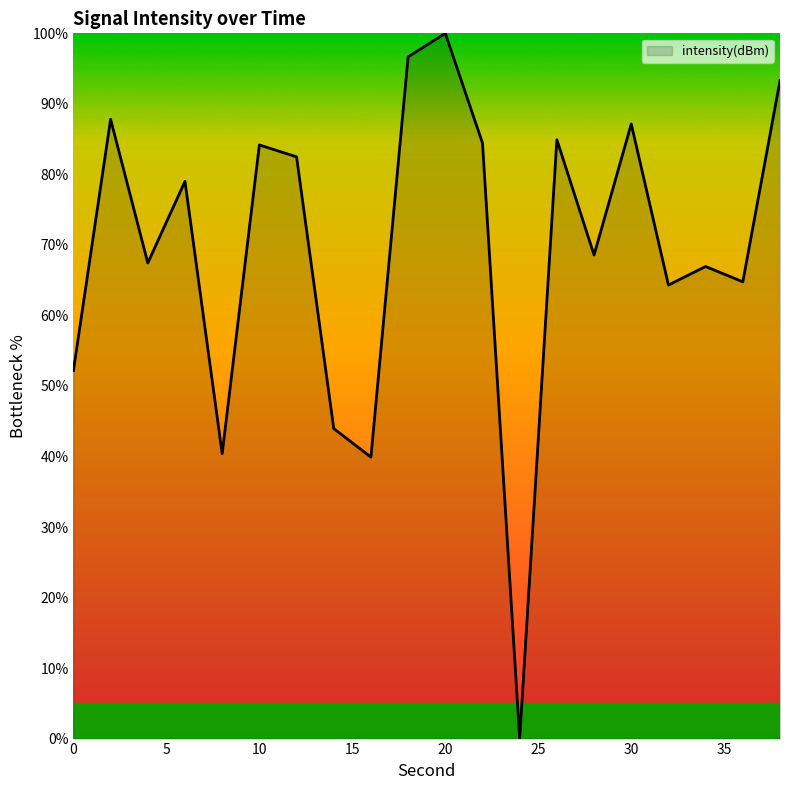

True or false: there are more than 2 points higher than both neighbors.

True